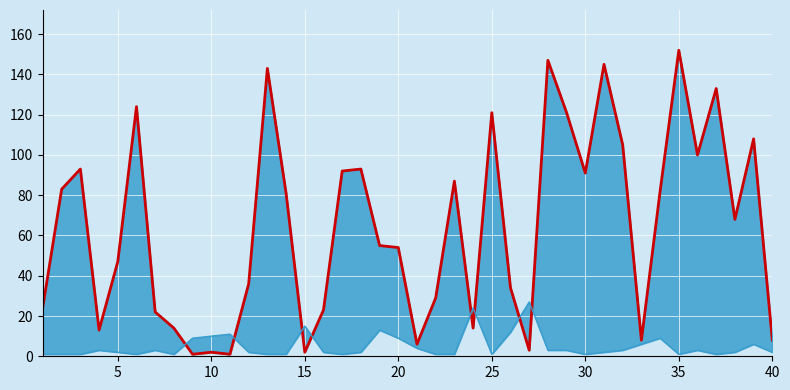

Reading right to left, what are all the values shown in this chart?

Weeks on Chart line: 8	108	68	133	100	152	82	8	105	145	91	121	147	3	34	121	14	87	29	6	54	55	93	92	23	2	81	143	36	1	2	1	14	22	124	47	13	93	83	25
Peak Position line: 2	6	2	1	3	1	9	6	3	2	1	3	3	27	12	1	24	1	1	4	9	13	2	1	2	15	1	1	2	11	10	9	1	3	1	2	3	1	1	1